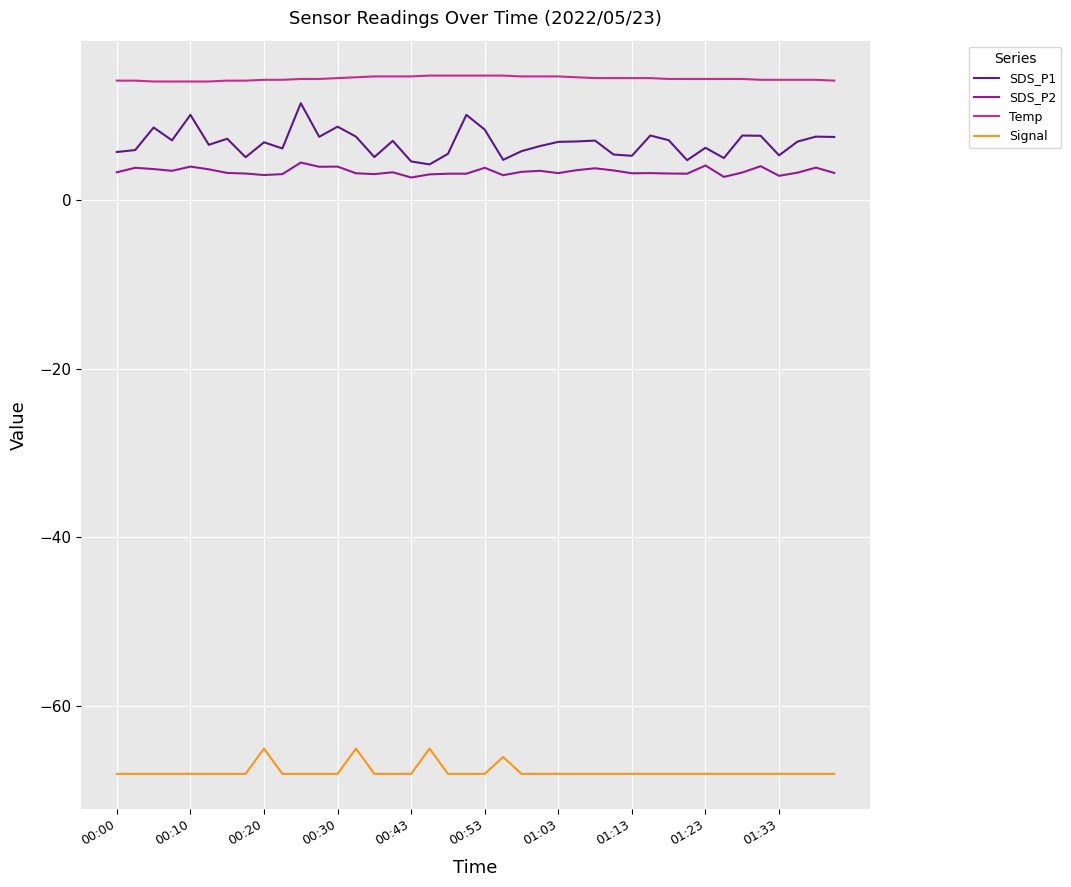

Does the chart display data point markers on the line(s)?

No